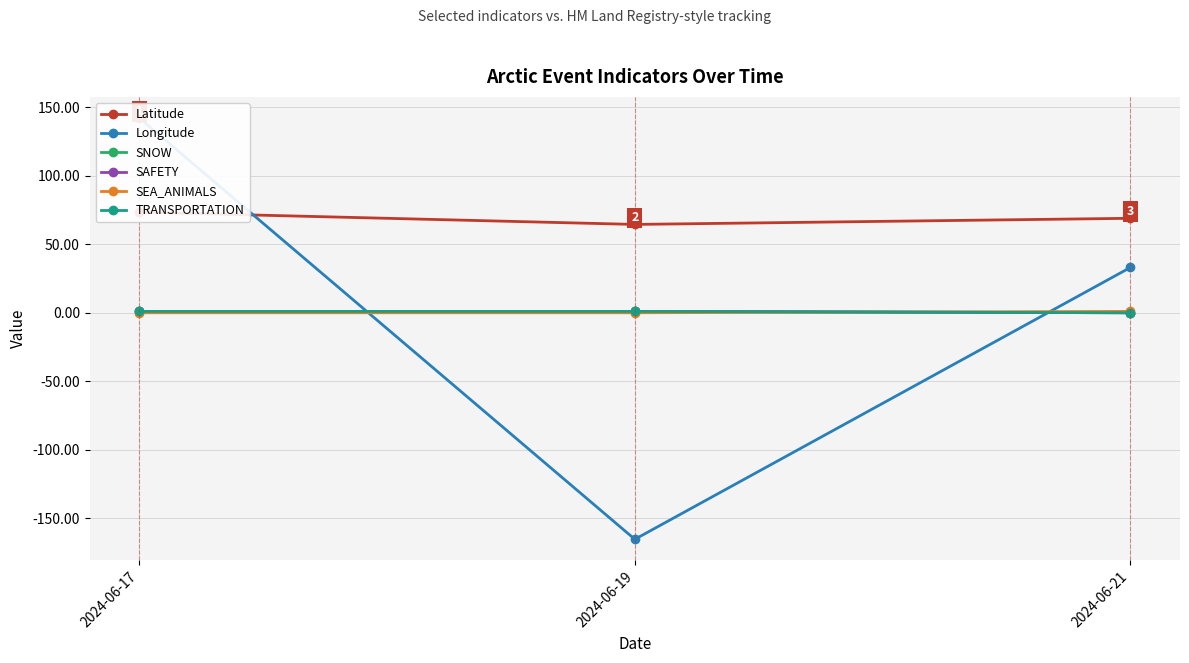

What is the sum of the TRANSPORTATION values at 2024-06-21 and 2024-06-17?

1.0